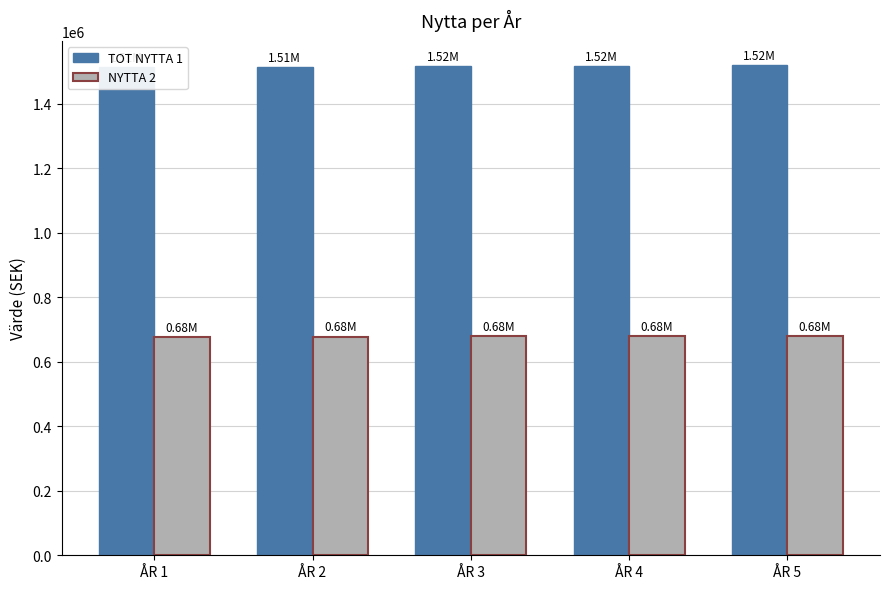

Which series has the widest spread of values?

TOT NYTTA 1